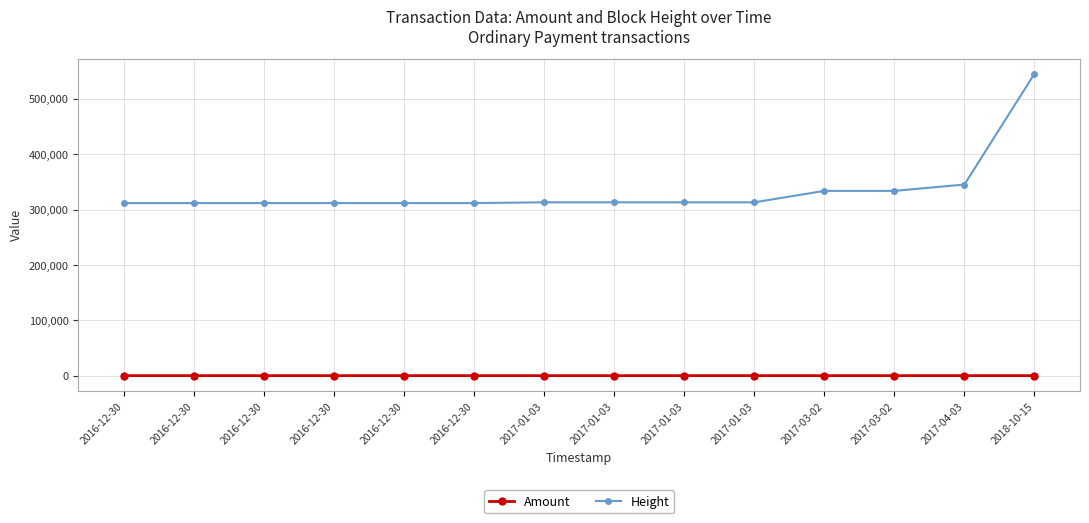

What is the difference between the maximum and minimum values in the Height series?

233649